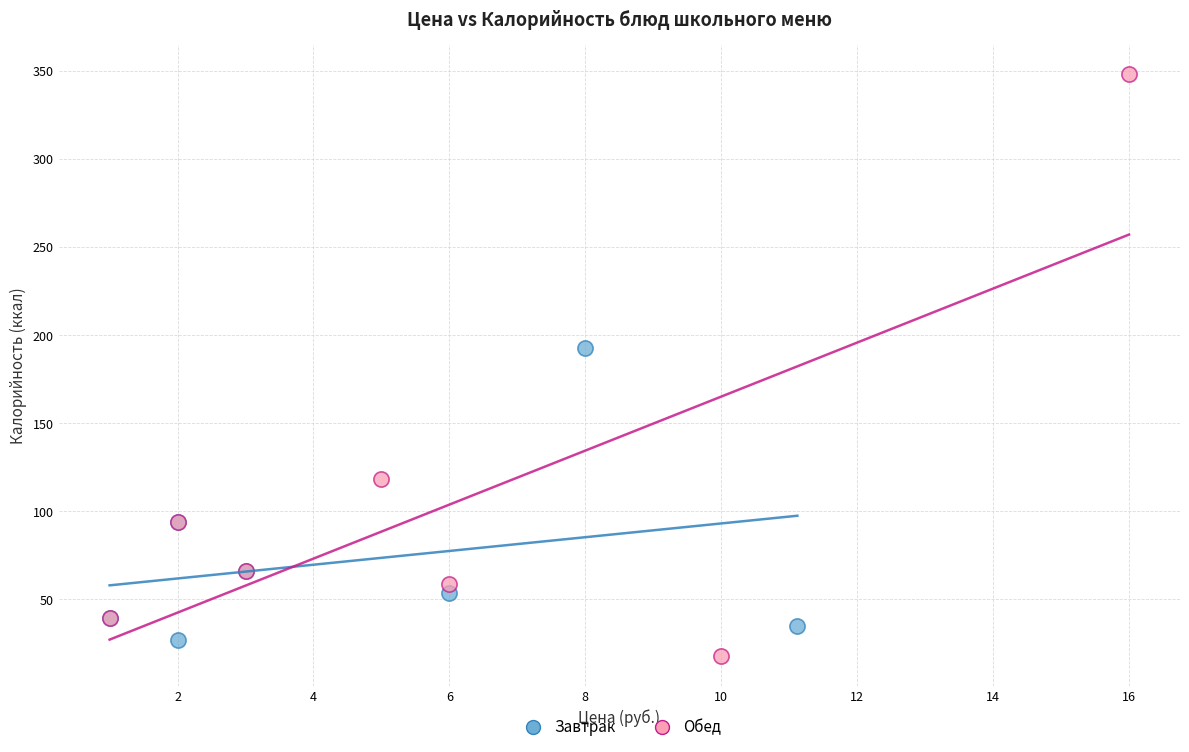

Which series reaches the maximum Y coordinate?

Обед